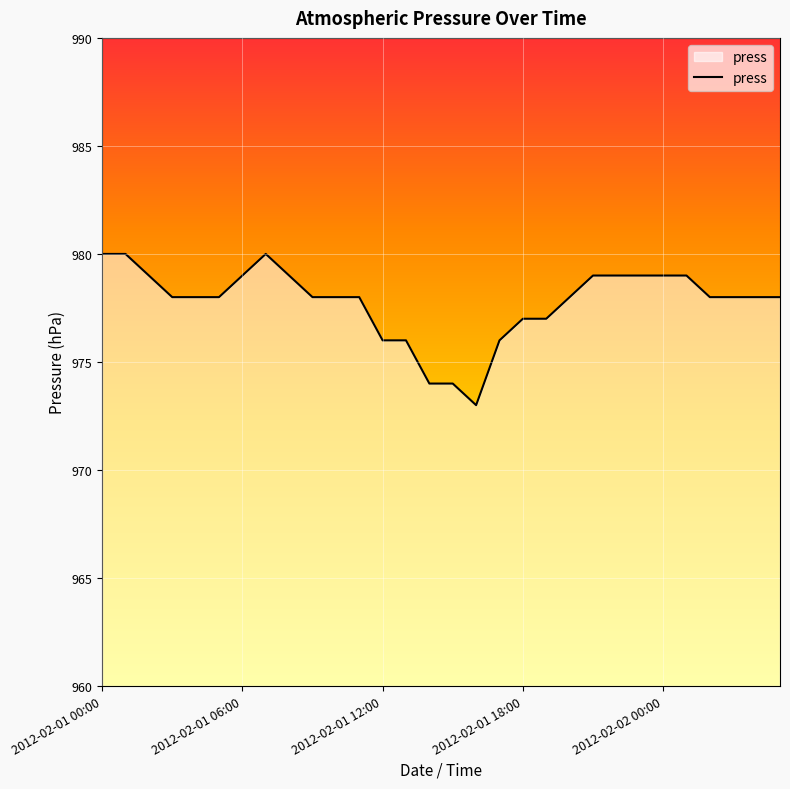

What is the smallest value displayed?

973